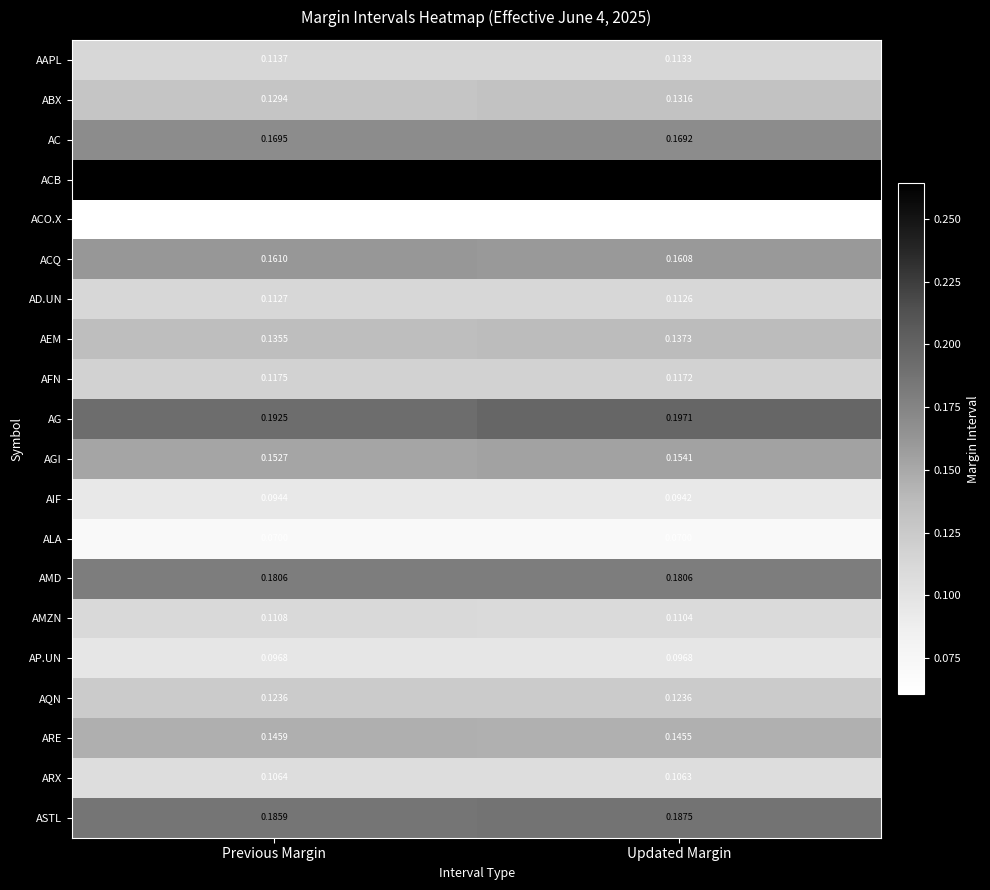

At Updated Margin, list the series in order from largest to smallest.

ACB, AG, ASTL, AMD, AC, ACQ, AGI, ARE, AEM, ABX, AQN, AFN, AAPL, AD.UN, AMZN, ARX, AP.UN, AIF, ALA, ACO.X